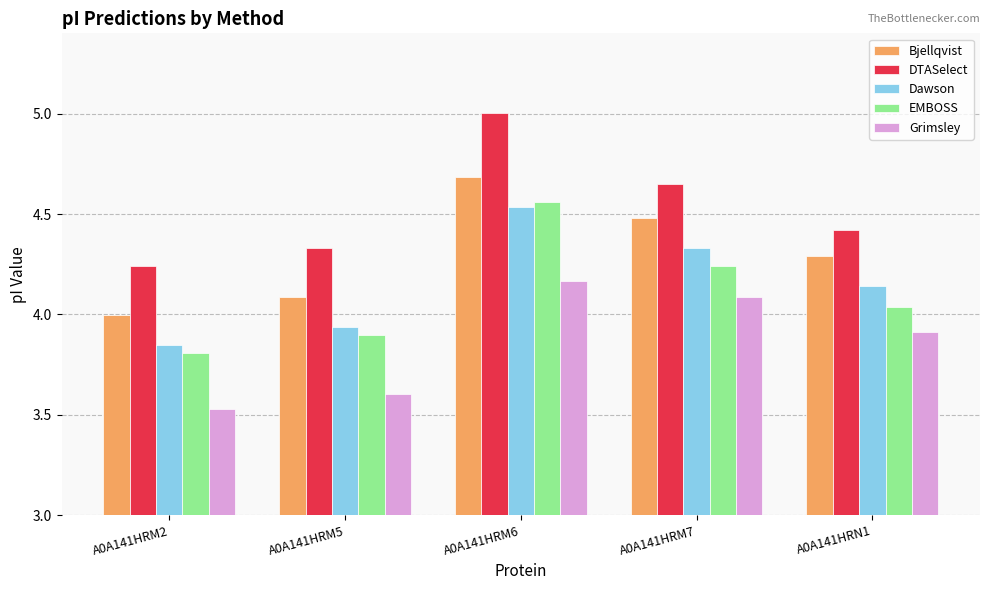

At which label is Bjellqvist closest to 4?

A0A141HRM2